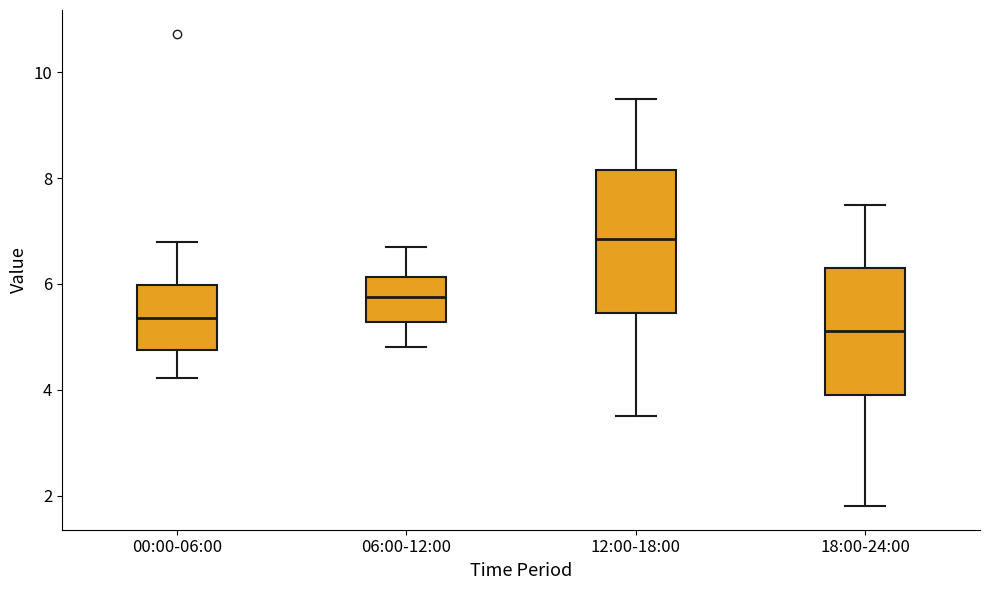

Comparing the boxes themselves (not the whiskers), which one is the tallest?

12:00-18:00